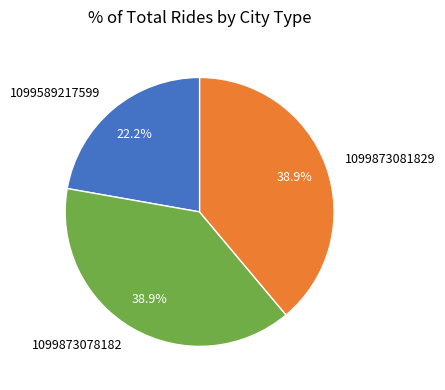

Combined, do 1099873078182 and 1099873081829 account for over 50%?

Yes